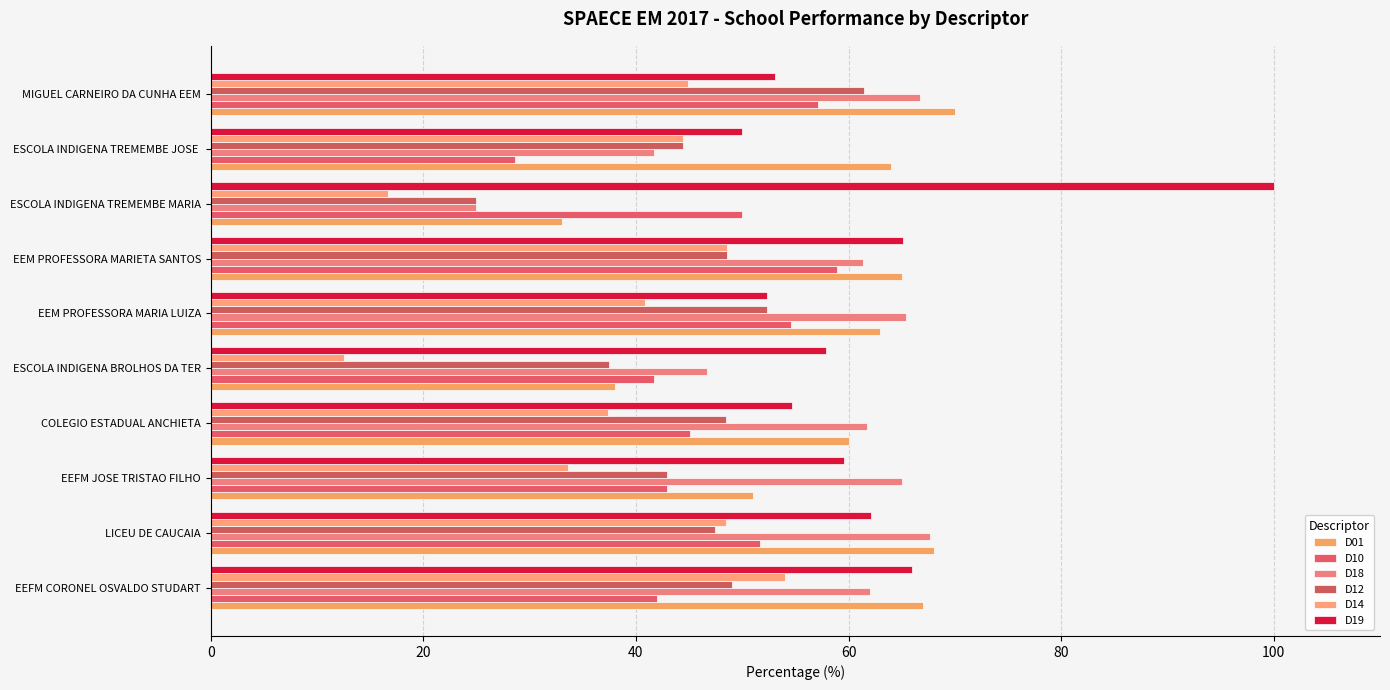

How many distinct data groups are displayed?

6